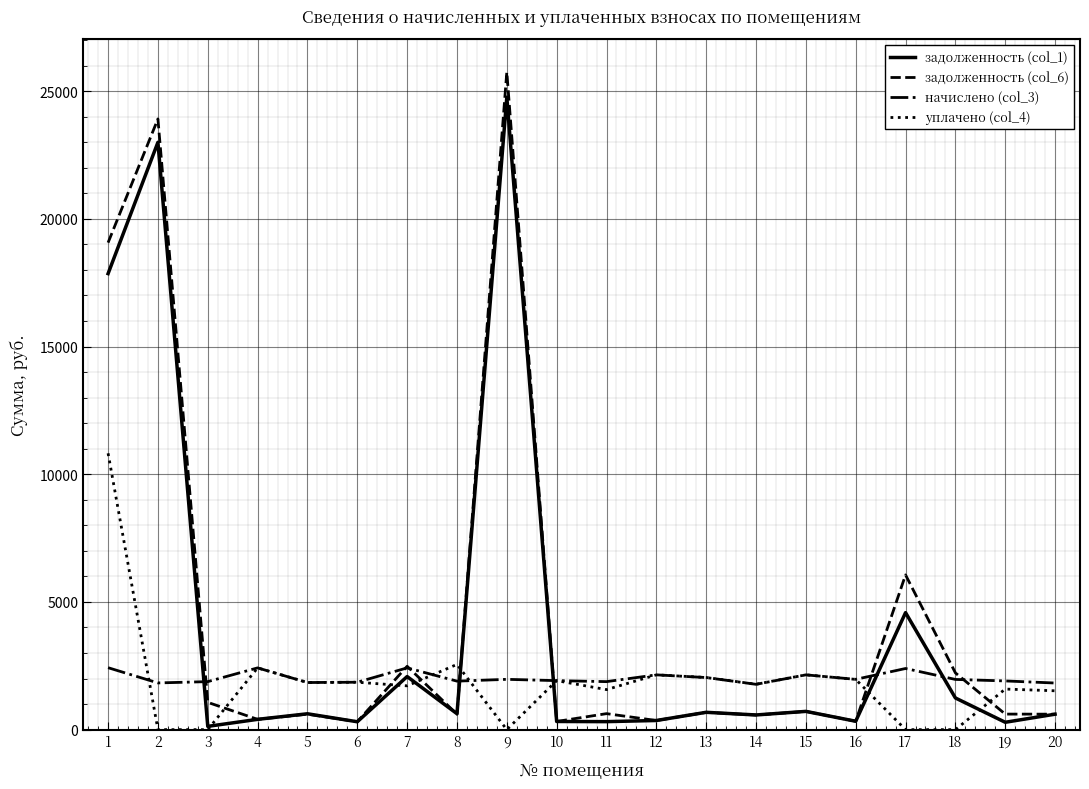

Count the number of data series in this chart.

4